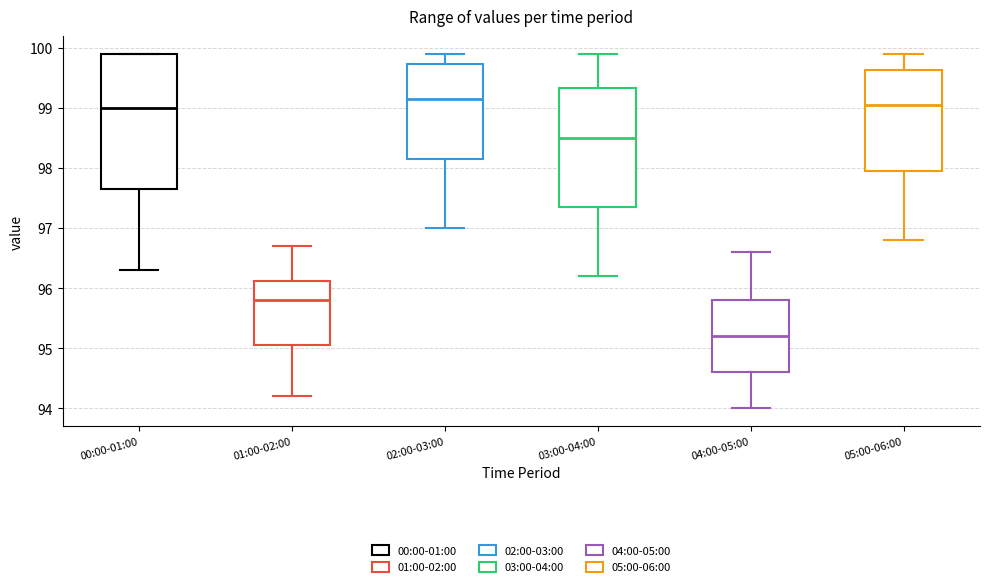

Reading left to right, transcribe this box plot: for each box, give where its median line is, the range the box spans, and where its two whiskers end, as read against the y-axis. The values are not printed on the chart, so give them approximately, as read against the axis.

00:00-01:00: median 99.0, box 97.7 to 99.9, whiskers 96.3 to 99.9
01:00-02:00: median 95.8, box 95.1 to 96.1, whiskers 94.2 to 96.7
02:00-03:00: median 99.2, box 98.2 to 99.7, whiskers 97.0 to 99.9
03:00-04:00: median 98.5, box 97.4 to 99.3, whiskers 96.2 to 99.9
04:00-05:00: median 95.2, box 94.6 to 95.8, whiskers 94.0 to 96.6
05:00-06:00: median 99.1, box 98.0 to 99.6, whiskers 96.8 to 99.9